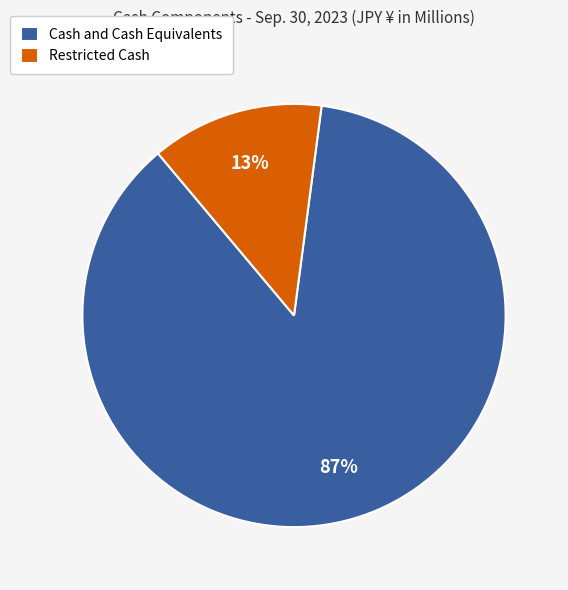

Which slice is the largest?

Cash and Cash Equivalents